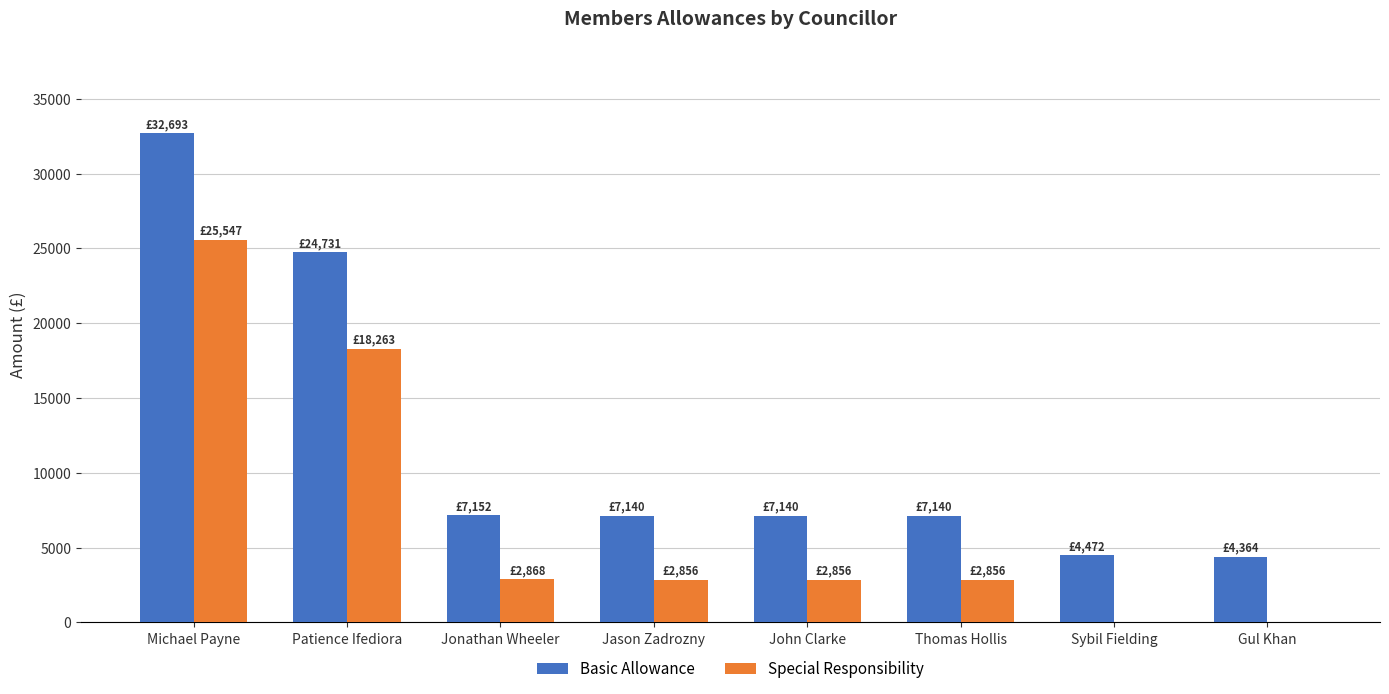

Which category has the highest value across all series?

Michael Payne